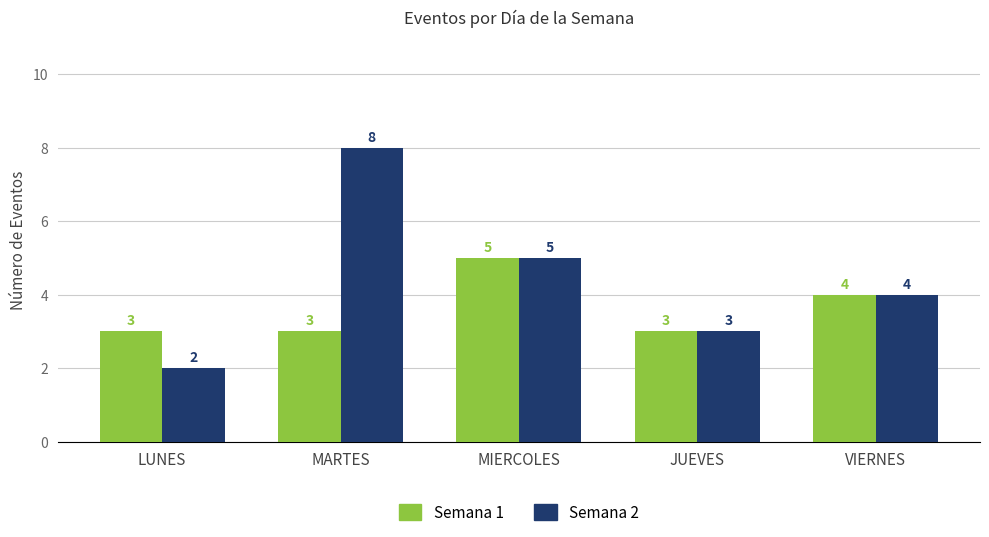

At which category is the sum across all series the highest?

MARTES